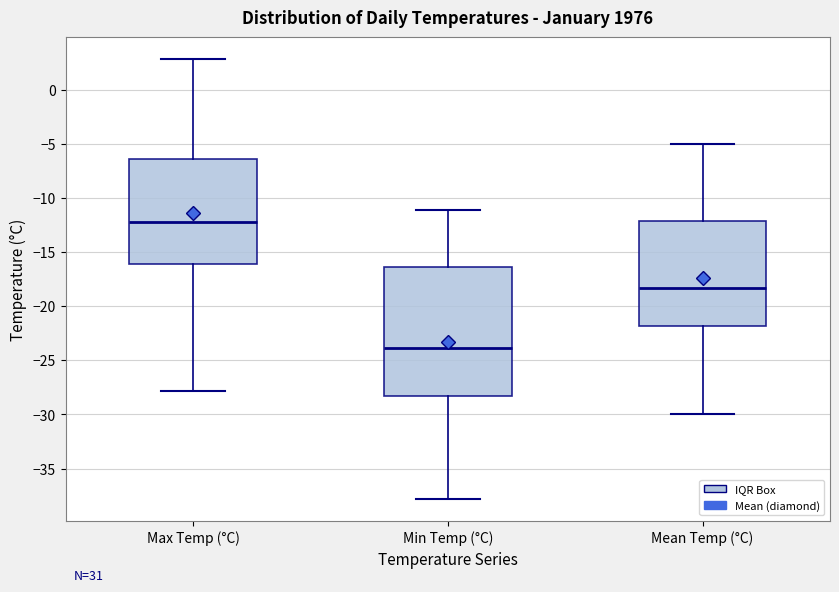

Reading left to right, read every box against the y-axis: the position of its median line, the range the box covers, and the ends of its whiskers. The values are not printed on the chart, so give them approximately, as read against the axis.

Max Temp (°C): median -12.0, box -16.0 to -6.5, whiskers -28.0 to 3.0
Min Temp (°C): median -24.0, box -28.5 to -16.5, whiskers -38.0 to -11.0
Mean Temp (°C): median -18.5, box -22.0 to -12.0, whiskers -30.0 to -5.0